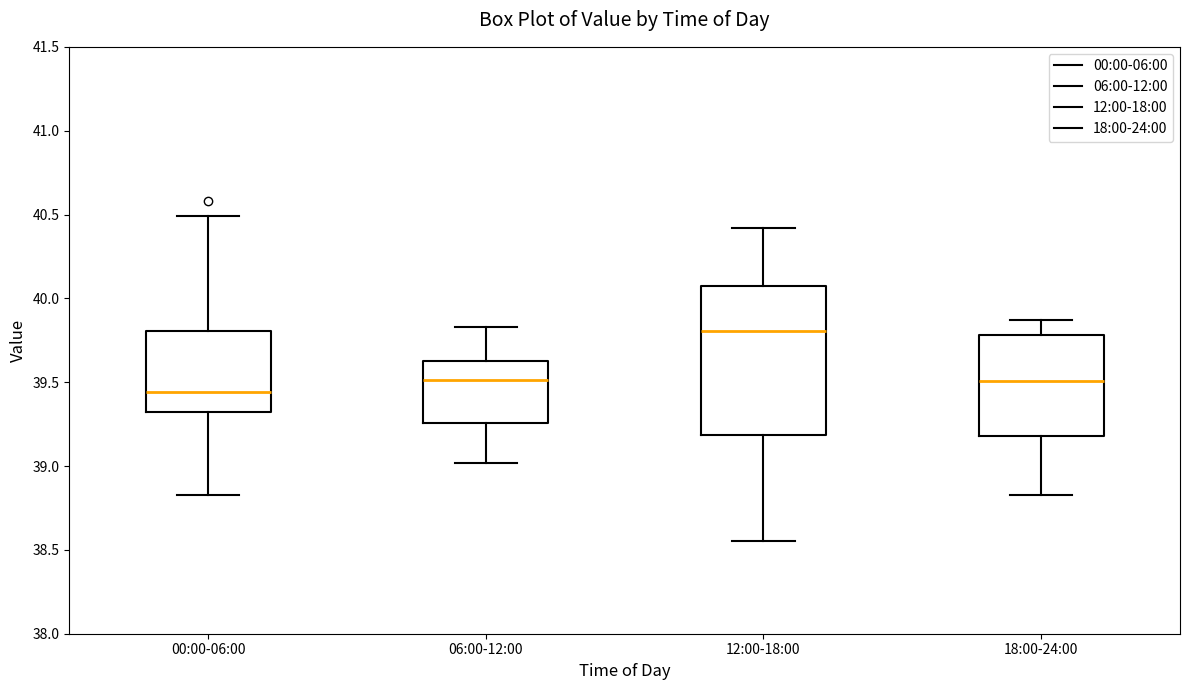

Which box is the tallest, from its lower edge to its upper edge?

12:00-18:00